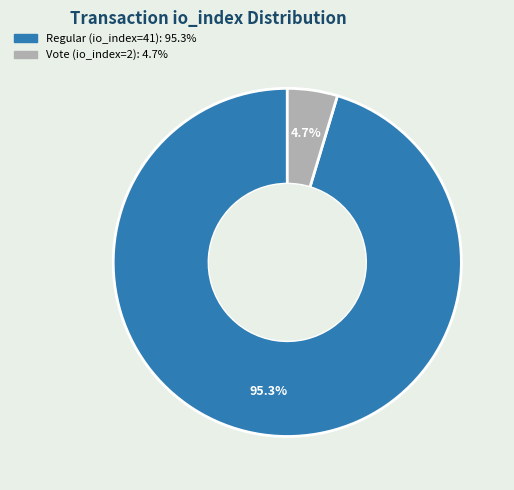

How many segments does this pie chart have?

2